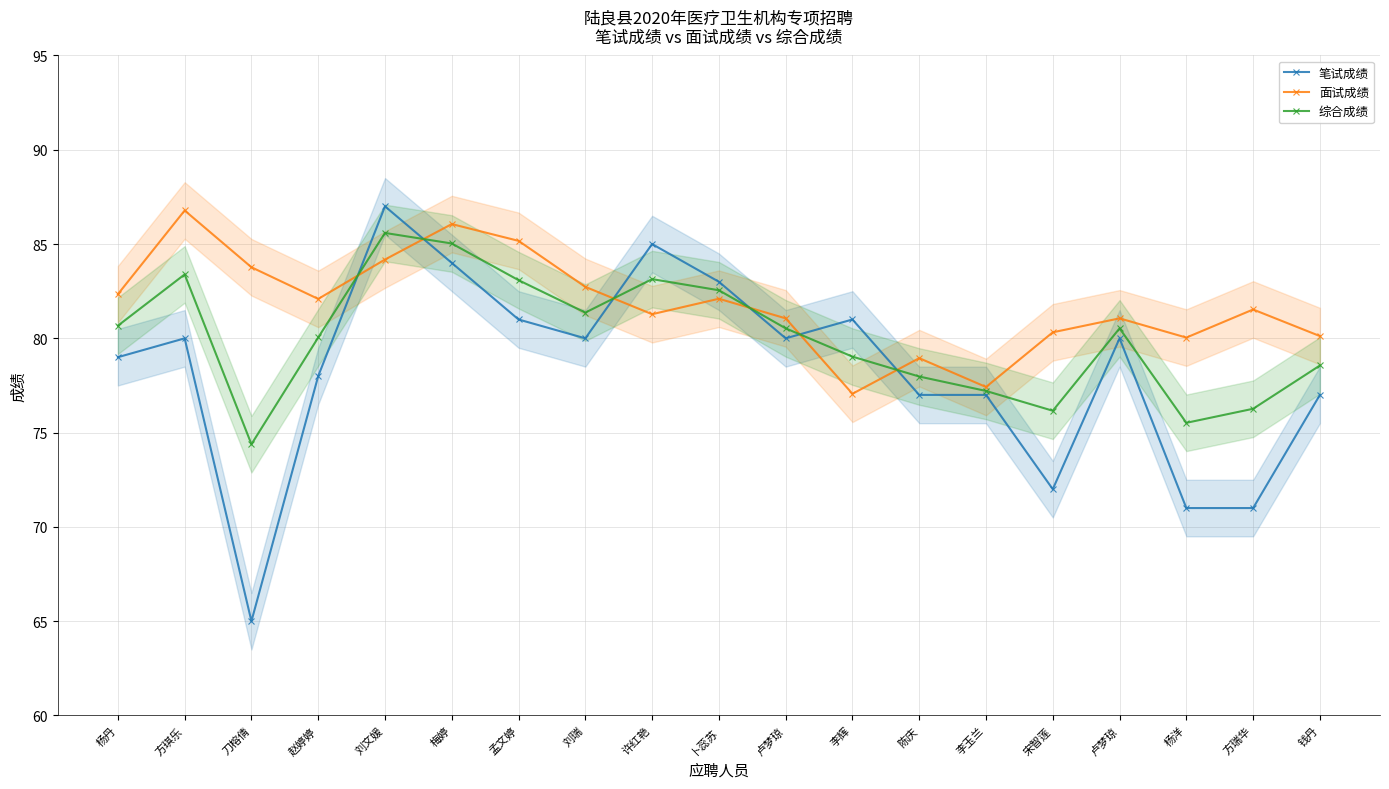

How many data points does each series have?

19